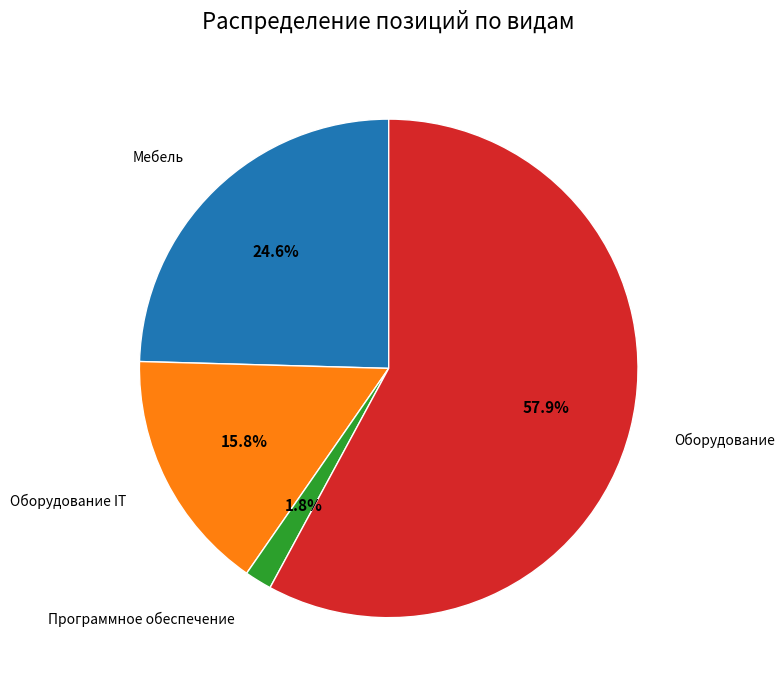

Which category has the biggest portion of the pie?

Оборудование